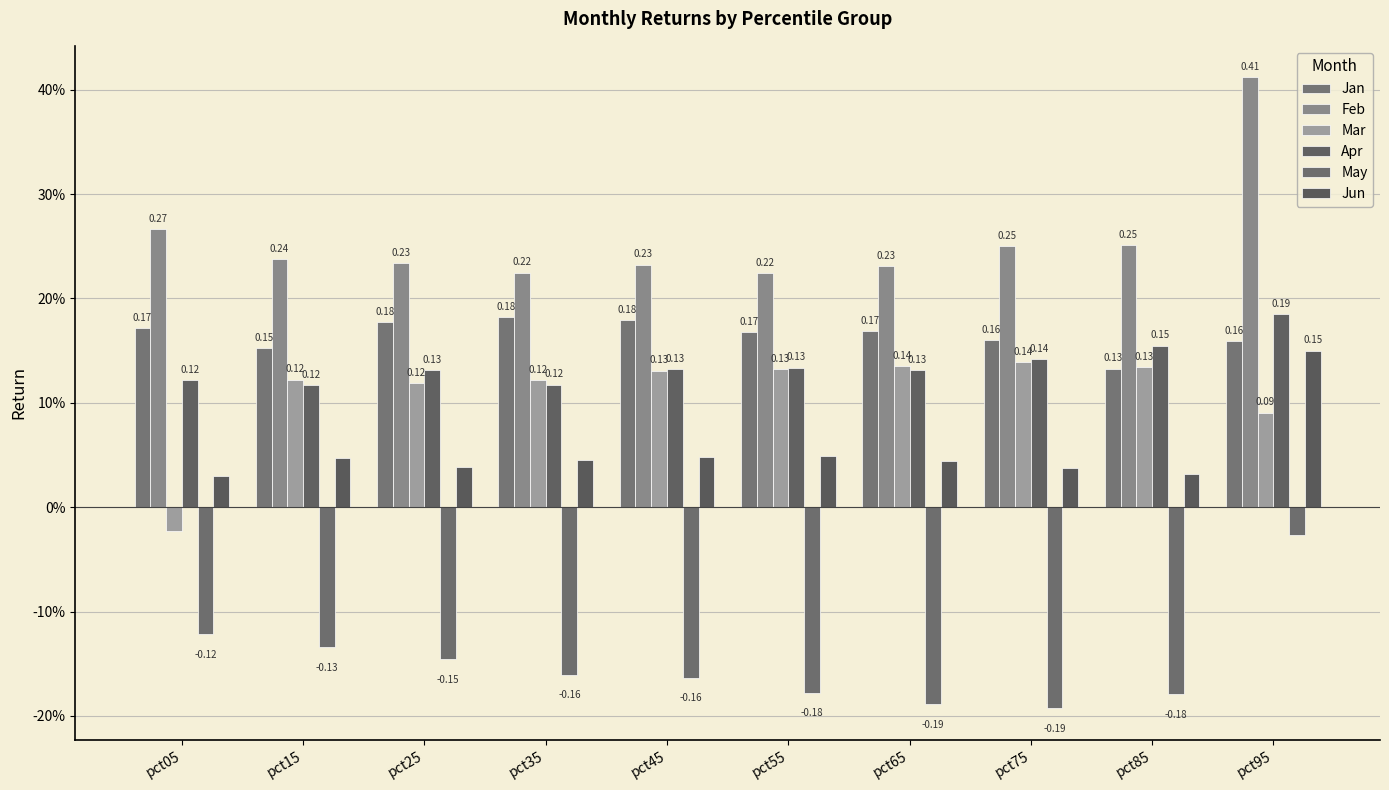

Is it true that Feb equals 0.1 at pct65?

False